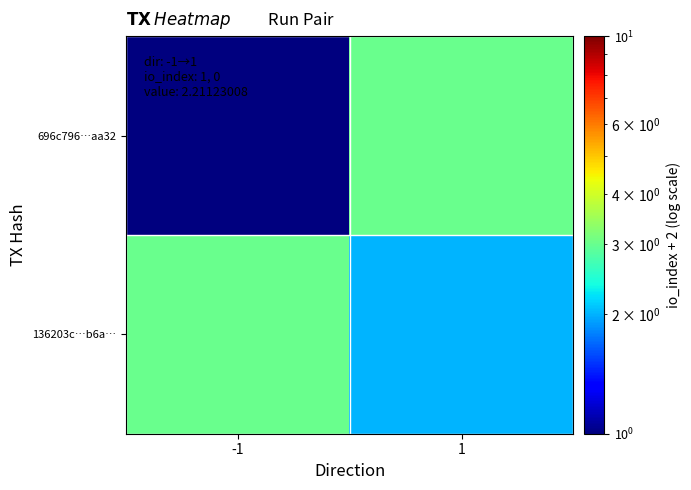

Between -1 and 1, which series saw the biggest shift?

696c796…aa32